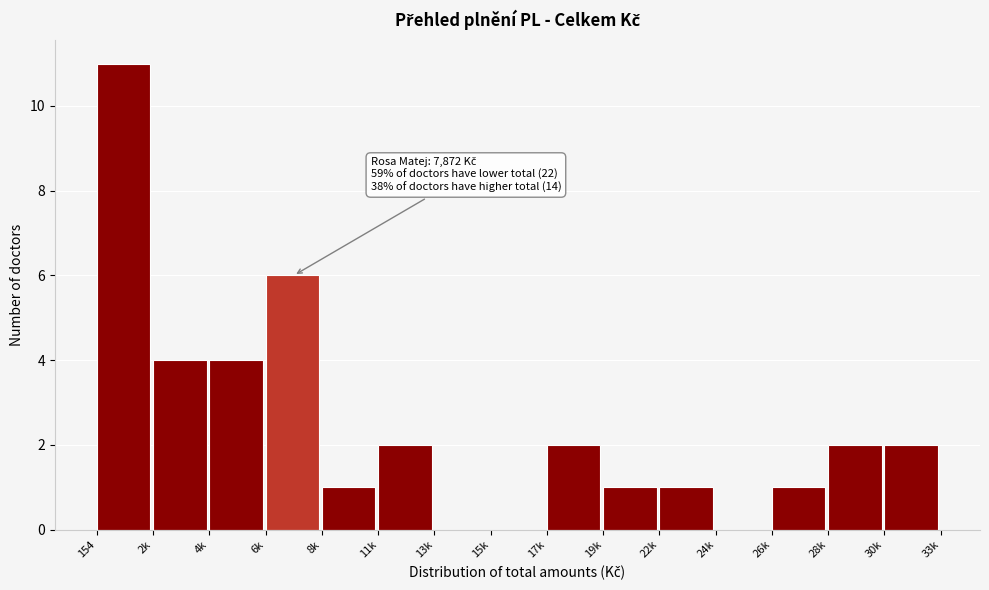

Reading left to right, extract all data points from this chart.

154=11	2k=4	4k=4	6k=6	8k=1	11k=2	13k=0	15k=0	17k=2	19k=1	22k=1	24k=0	26k=1	28k=2	30k=2